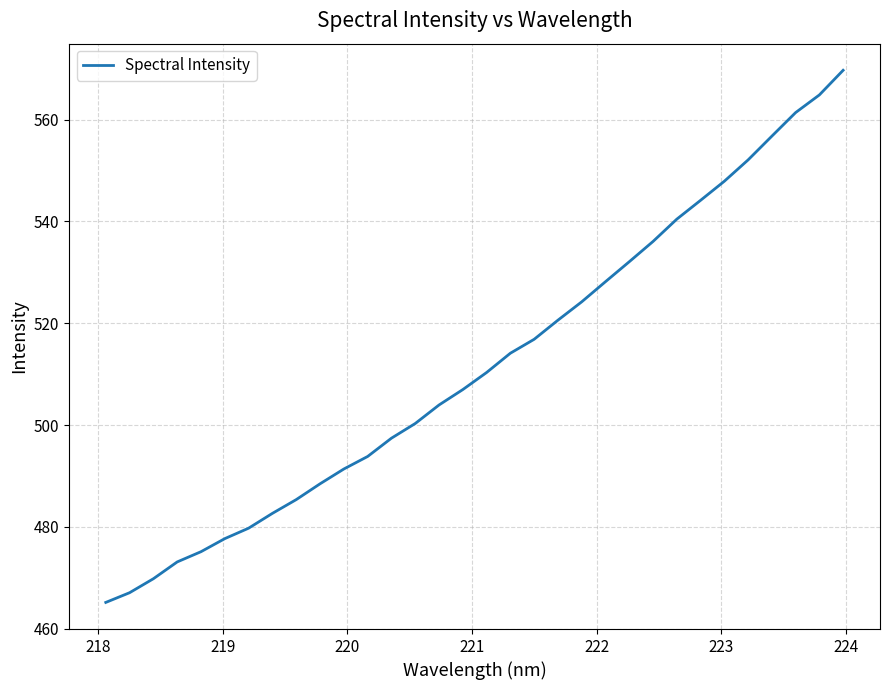

What is the maximum value shown in the chart?

569.7